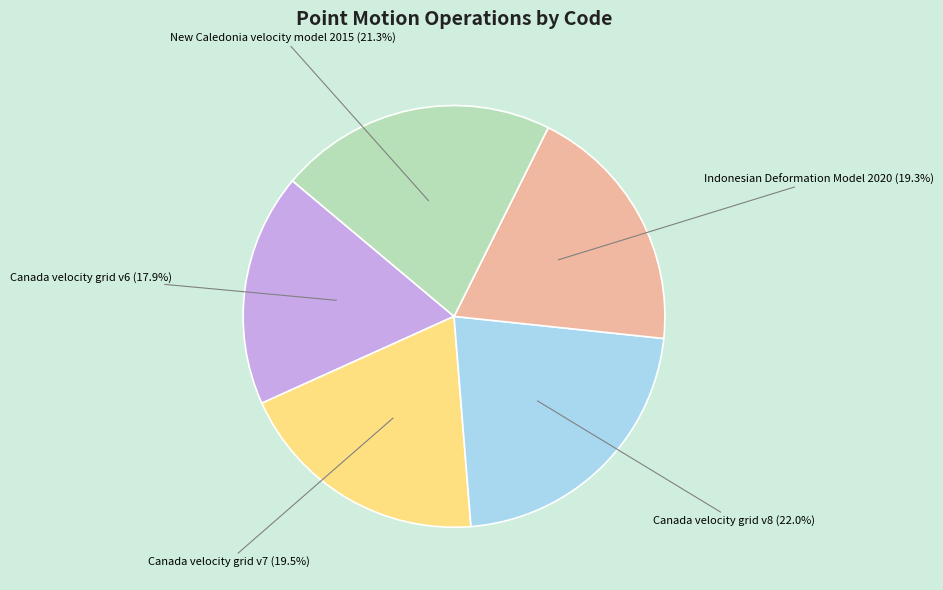

How many segments does this pie chart have?

5